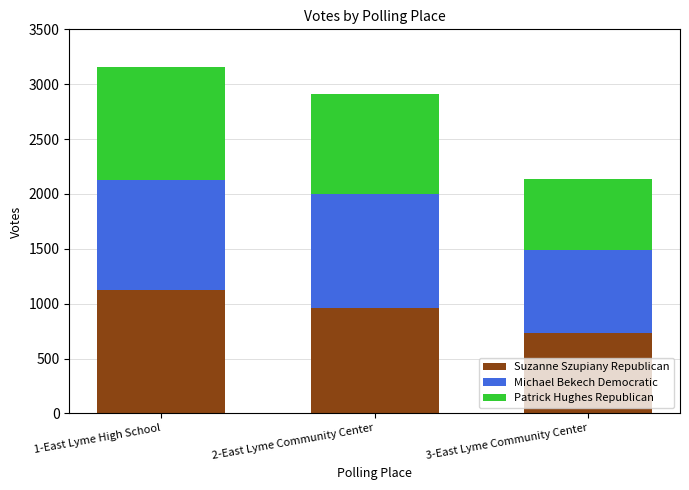

How many series are shown in this chart?

3